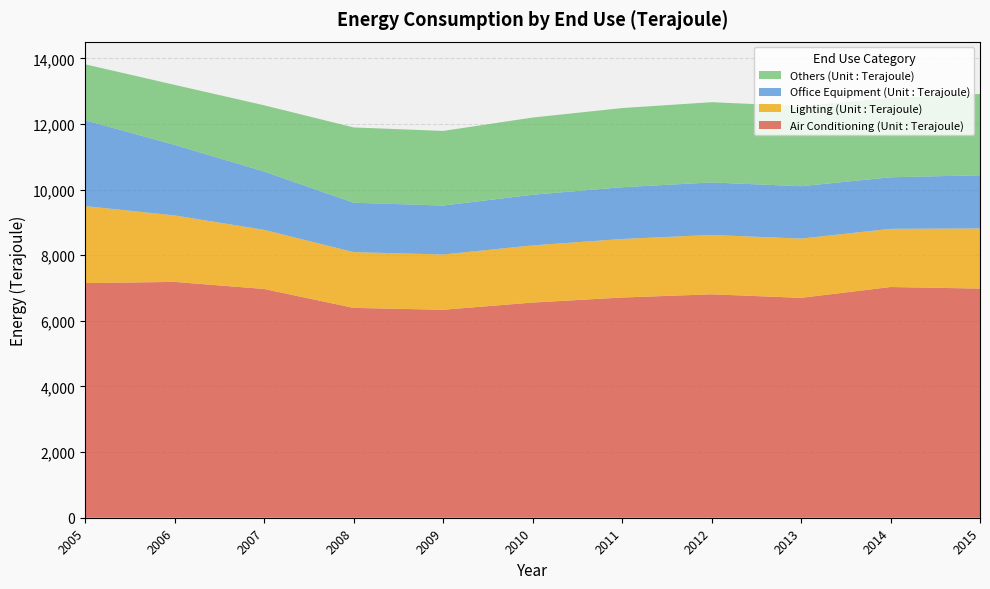

Reading right to left, list all the values displayed in this chart.

Air Conditioning (Unit : Terajoule): 6983	7031	6701	6809	6711	6557	6338	6395	6971	7187	7151
Lighting (Unit : Terajoule): 1833	1773	1806	1809	1784	1743	1684	1700	1802	2026	2346
Office Equipment (Unit : Terajoule): 1620	1571	1596	1599	1577	1543	1491	1505	1777	2149	2615
Others (Unit : Terajoule): 2479	2416	2441	2446	2412	2352	2274	2294	2019	1829	1706